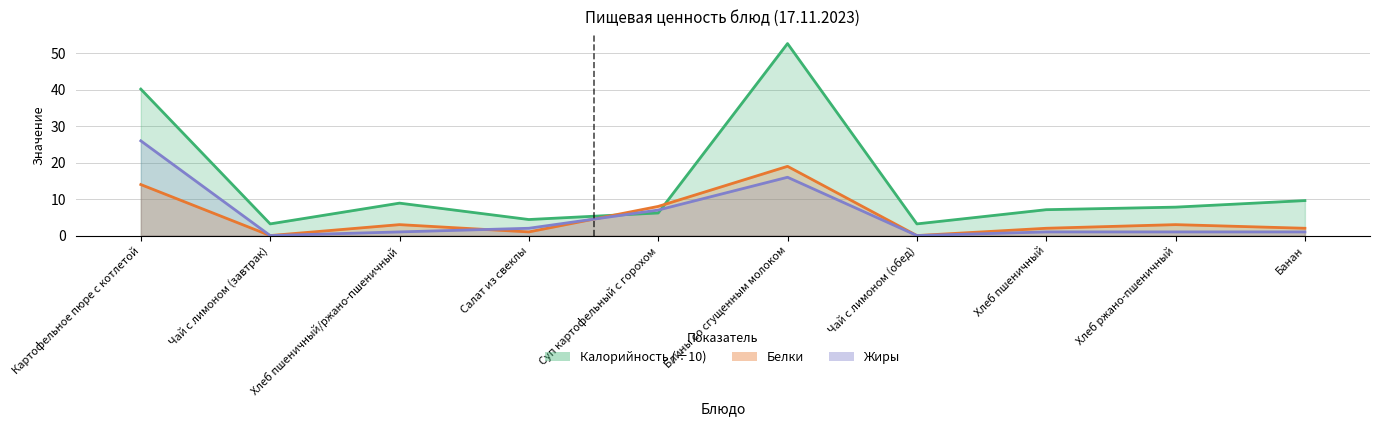

How many values in the Белки series are below 3?

5